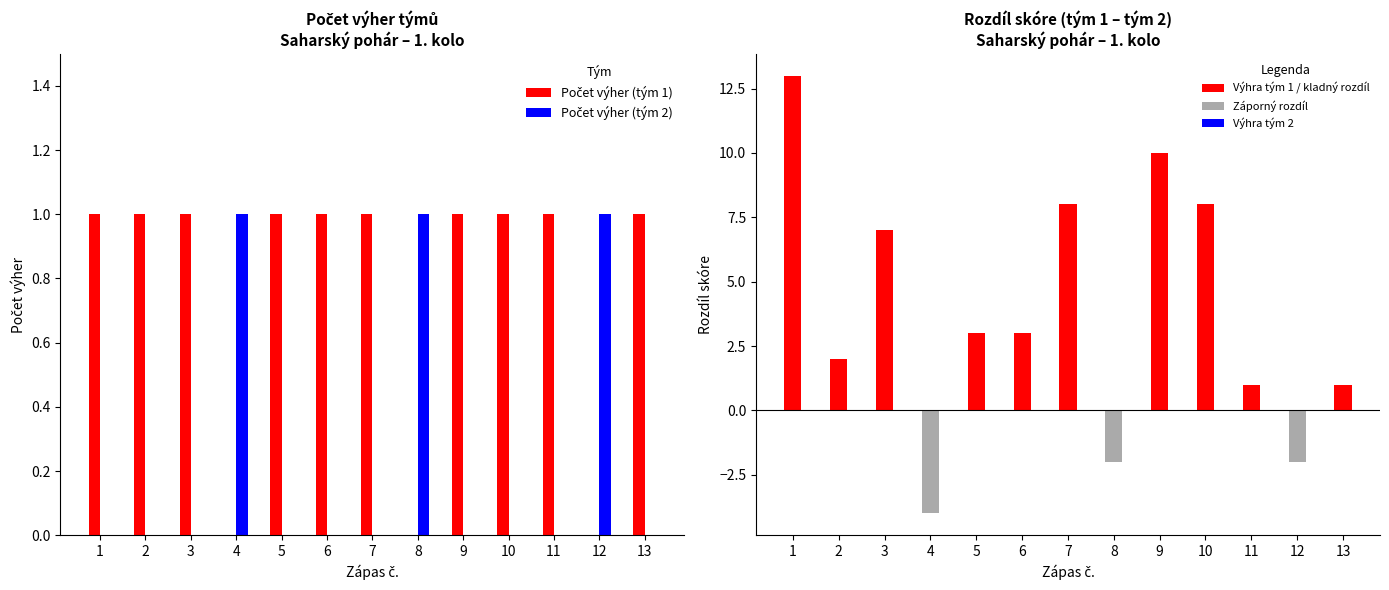

Rank the series by their average value, from lowest to highest.

Počet výher (tým 2), Počet výher (tým 1)